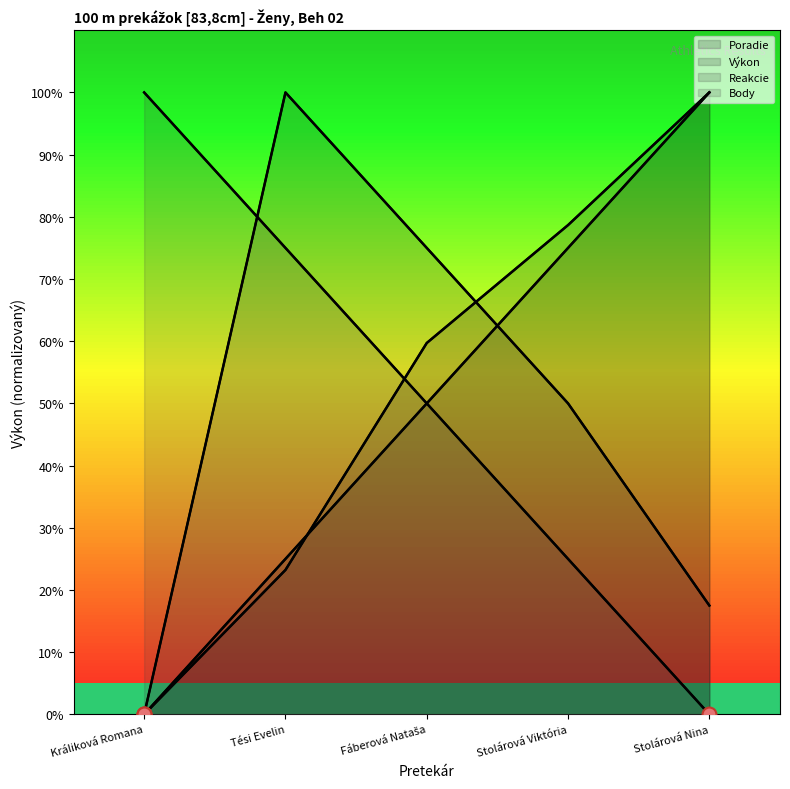

Reading right to left, extract all data points from this chart.

Poradie: Stolárová Nina=100.0	Stolárová Viktória=75.0	Fáberová Nataša=50.0	Tési Evelin=25.0	Králiková Romana=0.0
Výkon: Stolárová Nina=100.0	Stolárová Viktória=78.7	Fáberová Nataša=59.7	Tési Evelin=23.2	Králiková Romana=0.0
Reakcie: Stolárová Nina=17.5	Stolárová Viktória=50.0	Fáberová Nataša=75.0	Tési Evelin=100.0	Králiková Romana=0.0
Body: Stolárová Nina=0.0	Stolárová Viktória=25.0	Fáberová Nataša=50.0	Tési Evelin=75.0	Králiková Romana=100.0